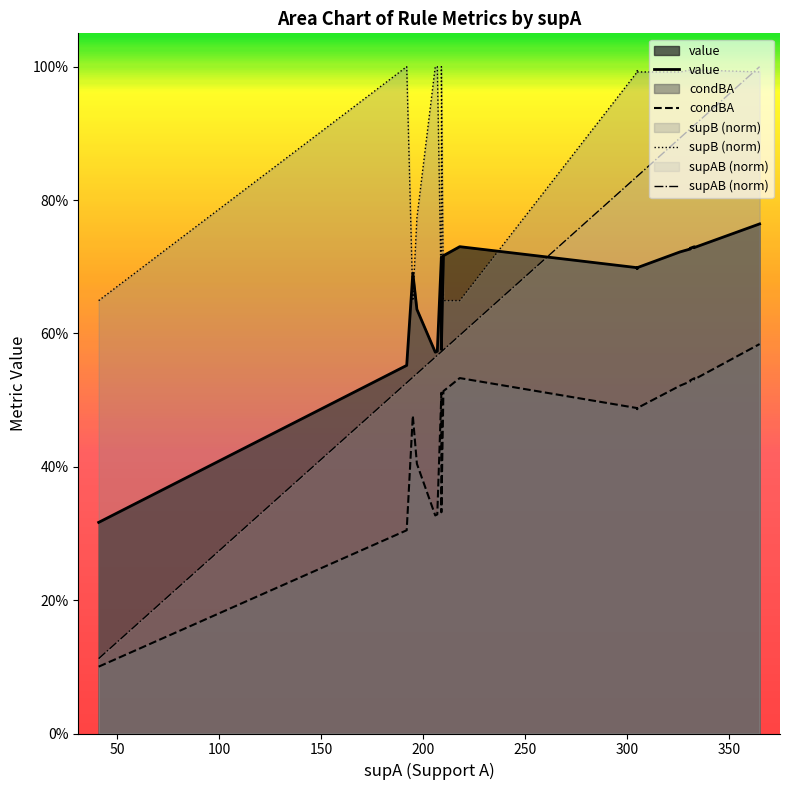

How many interior local valleys does the supB (norm) series have?

2